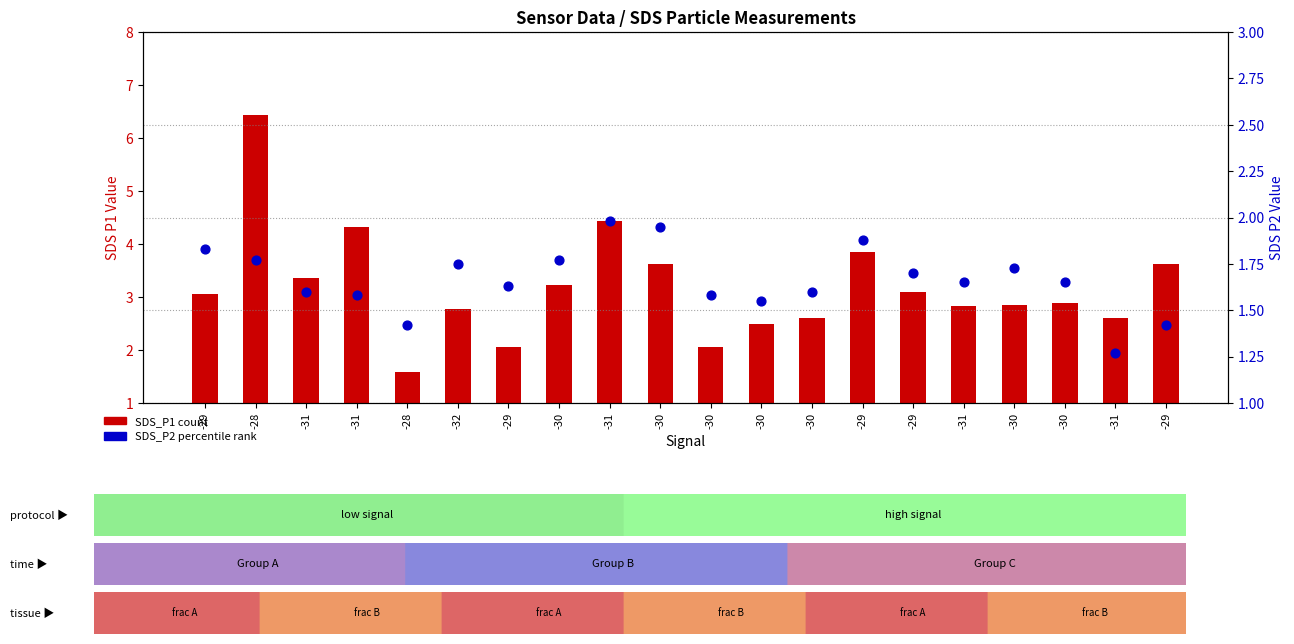

At which category is the sum across all series the highest?

-28